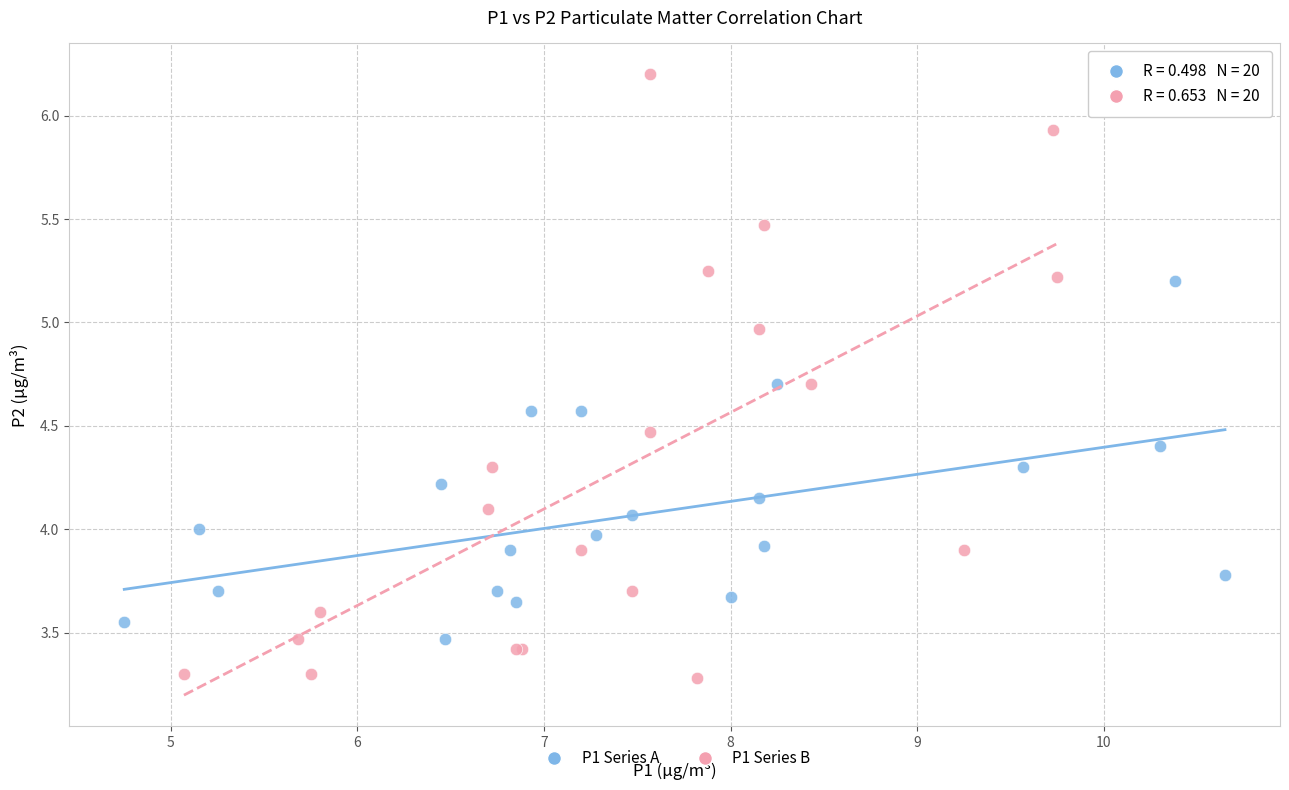

Which series has the widest spread of Y values?

P1 Series B